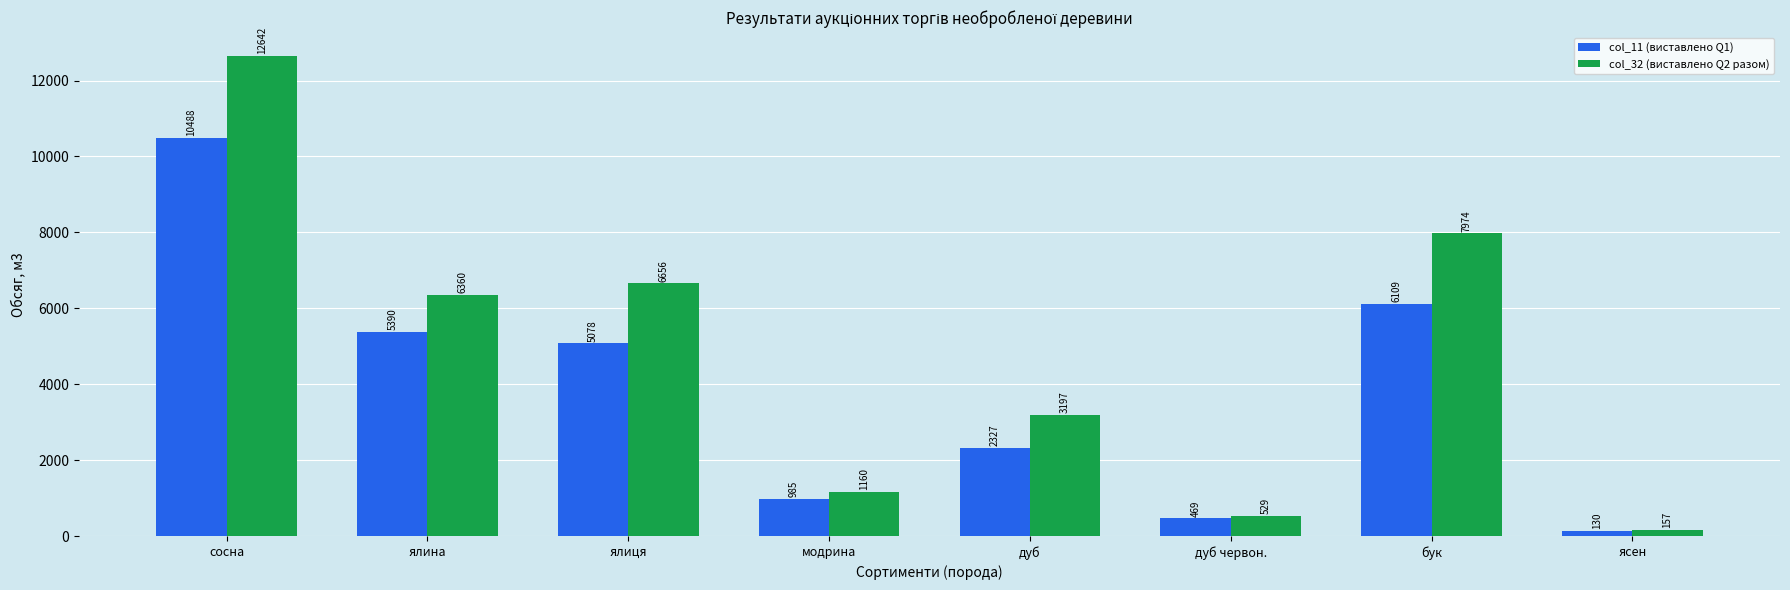

Rank the series by their maximum value, from lowest to highest.

col_11 (виставлено Q1), col_32 (виставлено Q2 разом)